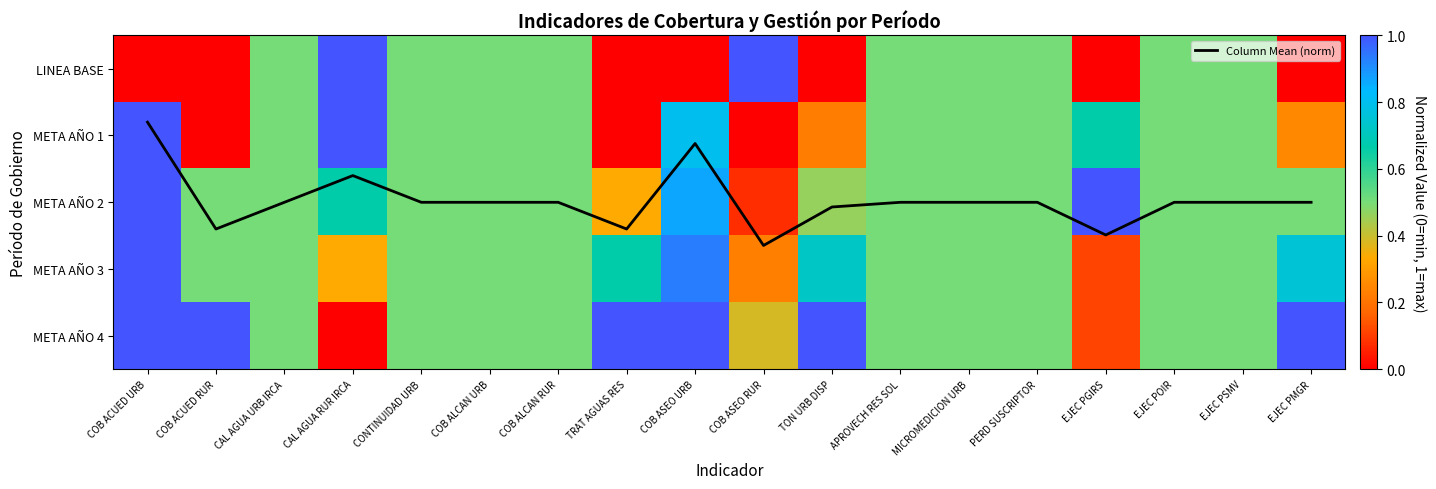

Which category has the lowest value in the META AÑO 4 series?

CAL AGUA RUR IRCA